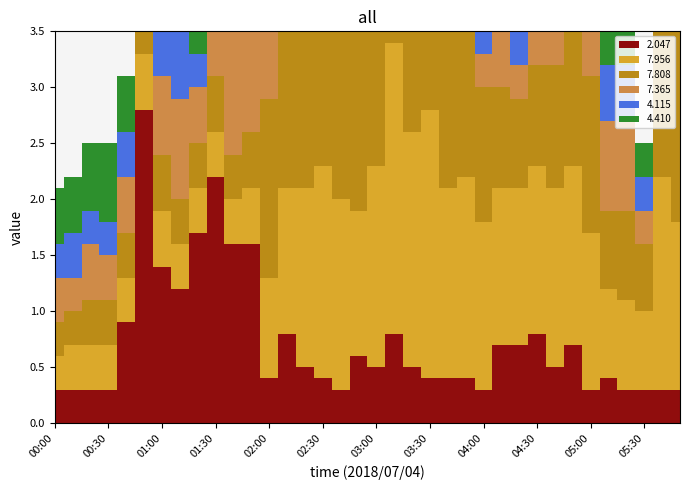

Reading left to right, extract all data points from this chart.

2.047: 00:00=0.3	00:10=0.3	00:20=0.3	00:30=0.3	00:40=0.9	00:50=2.8	01:00=1.4	01:10=1.2	01:20=1.7	01:30=2.2	01:40=1.6	01:50=1.6	02:00=0.4	02:10=0.8	02:20=0.5	02:30=0.4	02:40=0.3	02:50=0.6	03:00=0.5	03:10=0.8	03:20=0.5	03:30=0.4	03:40=0.4	03:50=0.4	04:00=0.3	04:10=0.7	04:20=0.7	04:30=0.8	04:40=0.5	04:50=0.7	05:00=0.3	05:10=0.4	05:20=0.3	05:30=0.3	05:40=0.3	06:00=0.3
7.956: 00:00=0.3	00:10=0.4	00:20=0.4	00:30=0.4	00:40=0.4	00:50=0.5	01:00=0.5	01:10=0.4	01:20=0.4	01:30=0.4	01:40=0.4	01:50=0.5	02:00=0.9	02:10=1.3	02:20=1.6	02:30=1.9	02:40=1.7	02:50=1.3	03:00=1.8	03:10=2.6	03:20=2.1	03:30=2.4	03:40=1.7	03:50=1.8	04:00=1.5	04:10=1.4	04:20=1.4	04:30=1.5	04:40=1.6	04:50=1.6	05:00=1.4	05:10=0.8	05:20=0.8	05:30=0.7	05:40=1.9	06:00=1.5
7.808: 00:00=0.3	00:10=0.3	00:20=0.4	00:30=0.4	00:40=0.4	00:50=0.3	01:00=0.5	01:10=0.4	01:20=0.4	01:30=0.5	01:40=0.4	01:50=0.5	02:00=1.6	02:10=1.8	02:20=1.8	02:30=1.9	02:40=1.8	02:50=2.4	03:00=1.8	03:10=2.1	03:20=2.6	03:30=1.8	03:40=1.6	03:50=1.3	04:00=1.2	04:10=0.9	04:20=0.8	04:30=0.9	04:40=1.1	04:50=1.8	05:00=1.4	05:10=0.7	05:20=0.8	05:30=0.6	05:40=1.8	06:00=2.0
7.365: 00:00=0.4	00:10=0.3	00:20=0.5	00:30=0.4	00:40=0.5	00:50=0.3	01:00=0.7	01:10=0.9	01:20=0.5	01:30=1.0	01:40=1.1	01:50=1.1	02:00=1.5	02:10=0.8	02:20=1.0	02:30=2.0	02:40=1.9	02:50=1.2	03:00=1.1	03:10=1.3	03:20=1.2	03:30=1.0	03:40=1.0	03:50=0.9	04:00=0.3	04:10=0.6	04:20=0.3	04:30=0.4	04:40=0.3	04:50=0.7	05:00=1.1	05:10=0.8	05:20=0.8	05:30=0.3	05:40=1.1	06:00=0.8
4.115: 00:00=0.3	00:10=0.4	00:20=0.3	00:30=0.3	00:40=0.4	00:50=1.0	01:00=1.1	01:10=0.6	01:20=0.3	01:30=0.2	01:40=0.3	01:50=0.3	02:00=0.4	02:10=0.4	02:20=0.3	02:30=0.3	02:40=0.4	02:50=0.5	03:00=0.5	03:10=0.5	03:20=0.5	03:30=0.5	03:40=0.4	03:50=0.4	04:00=0.3	04:10=0.3	04:20=0.3	04:30=0.3	04:40=0.3	04:50=0.3	05:00=0.3	05:10=0.5	05:20=0.5	05:30=0.3	05:40=0.5	06:00=0.4
4.410: 00:00=0.5	00:10=0.5	00:20=0.6	00:30=0.7	00:40=0.5	00:50=1.3	01:00=1.3	01:10=0.9	01:20=0.4	01:30=0.4	01:40=0.3	01:50=0.3	02:00=0.4	02:10=0.4	02:20=0.3	02:30=0.3	02:40=0.3	02:50=0.3	03:00=0.3	03:10=0.3	03:20=0.3	03:30=0.4	03:40=0.4	03:50=0.4	04:00=0.3	04:10=0.3	04:20=0.2	04:30=0.3	04:40=0.2	04:50=0.2	05:00=0.3	05:10=0.5	05:20=0.5	05:30=0.3	05:40=0.5	06:00=0.6